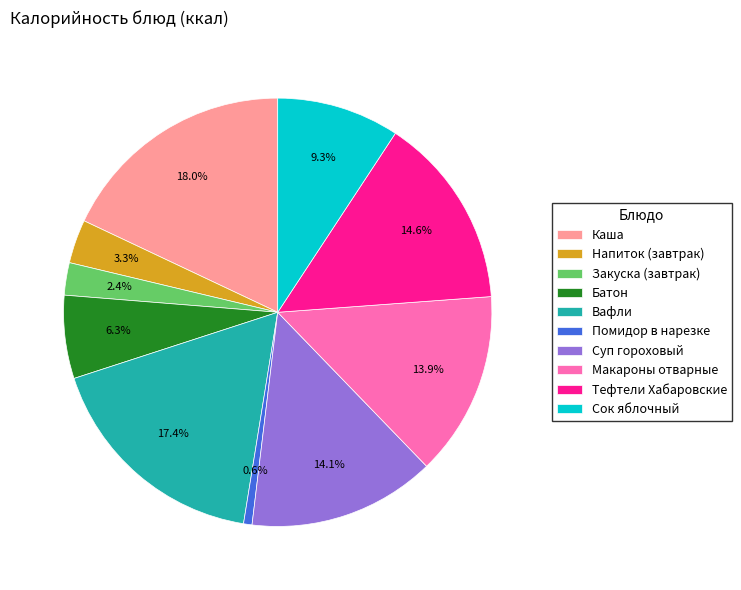

Combined, do Тефтели Хабаровские and Макароны отварные account for over 50%?

No